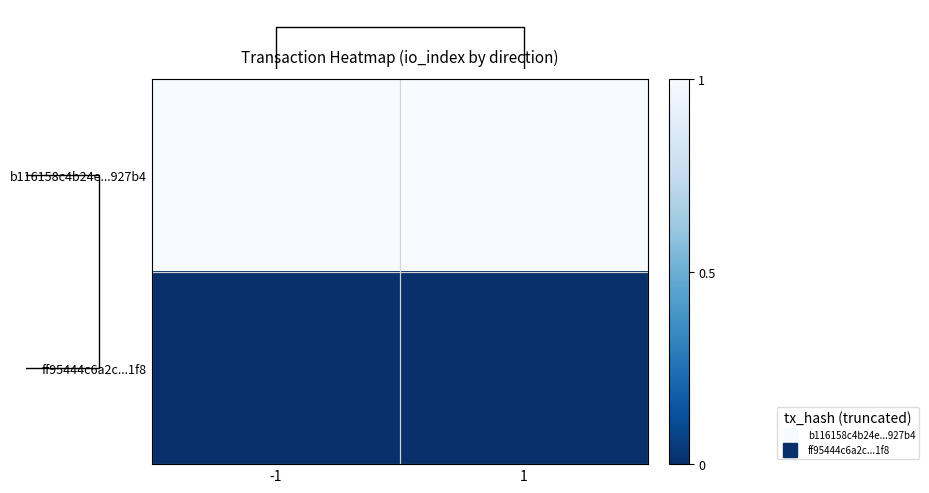

Which category has the lowest value in the ff95444c6a2c...1f8 series?

-1